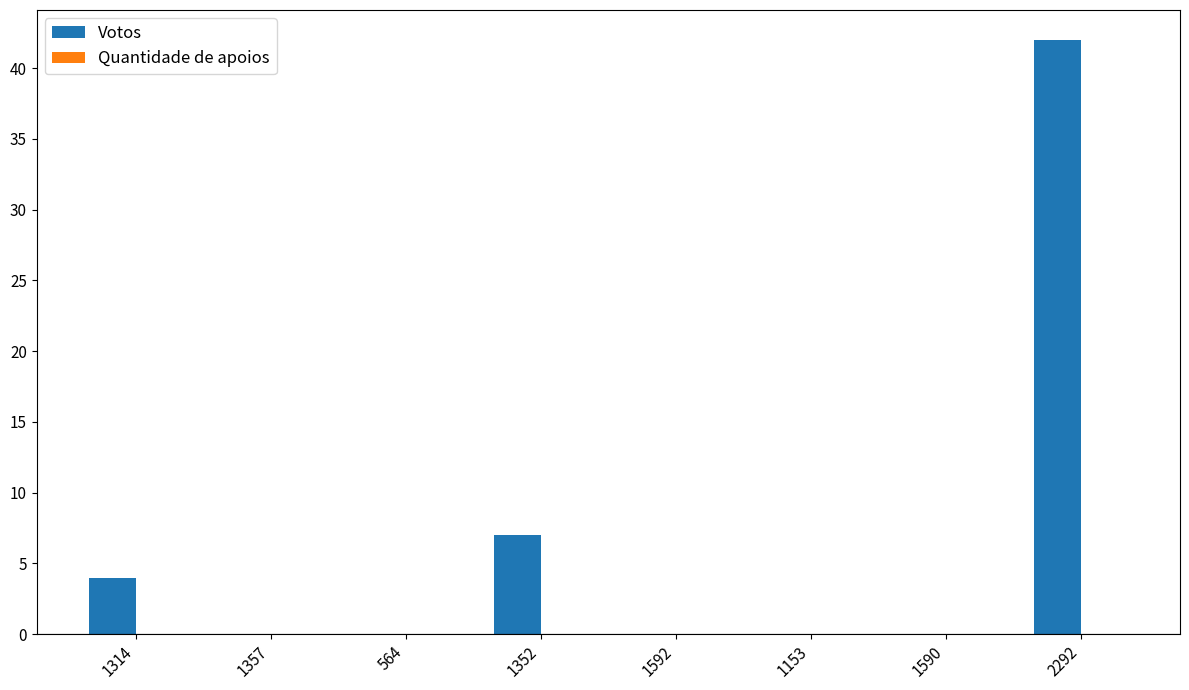

What is the sum of all values?

53